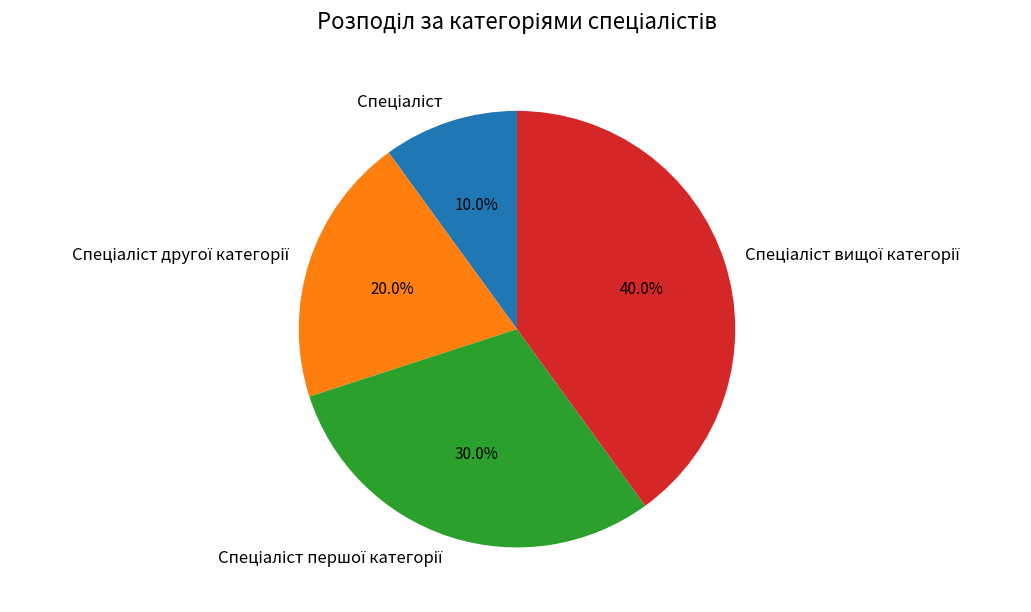

Is there a majority slice in this chart?

No